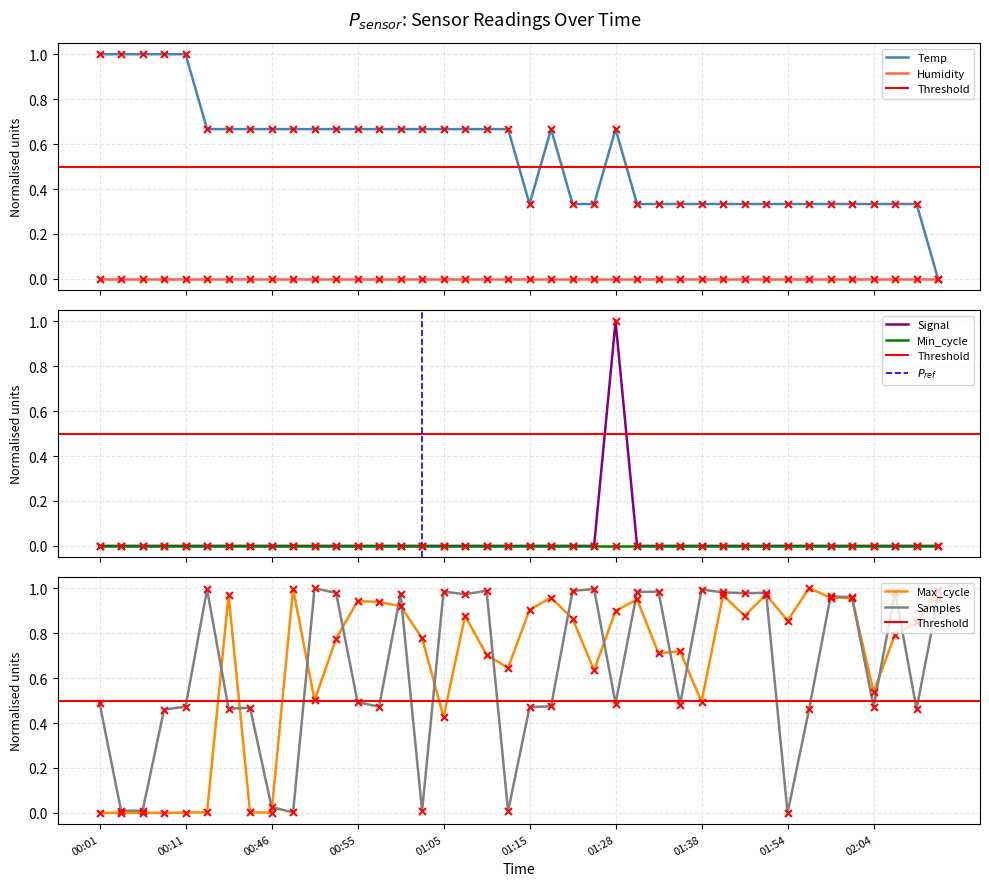

Which series reaches the maximum Y coordinate?

Samples